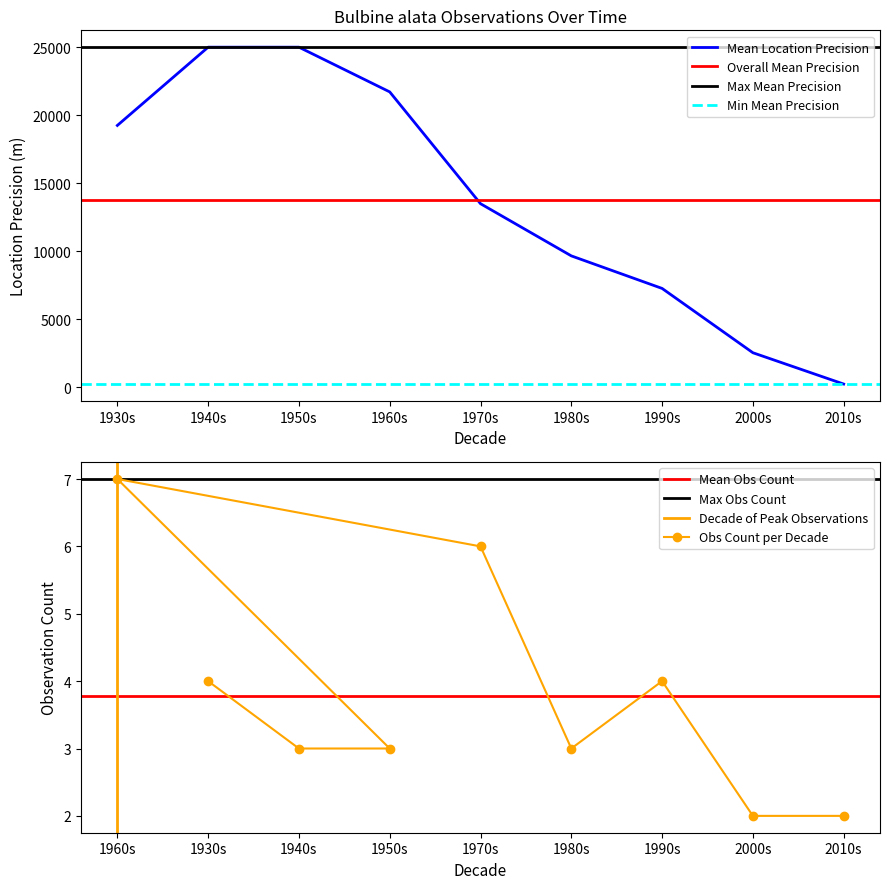

True or false: Observation Count has a value of 2 at 1940.

False